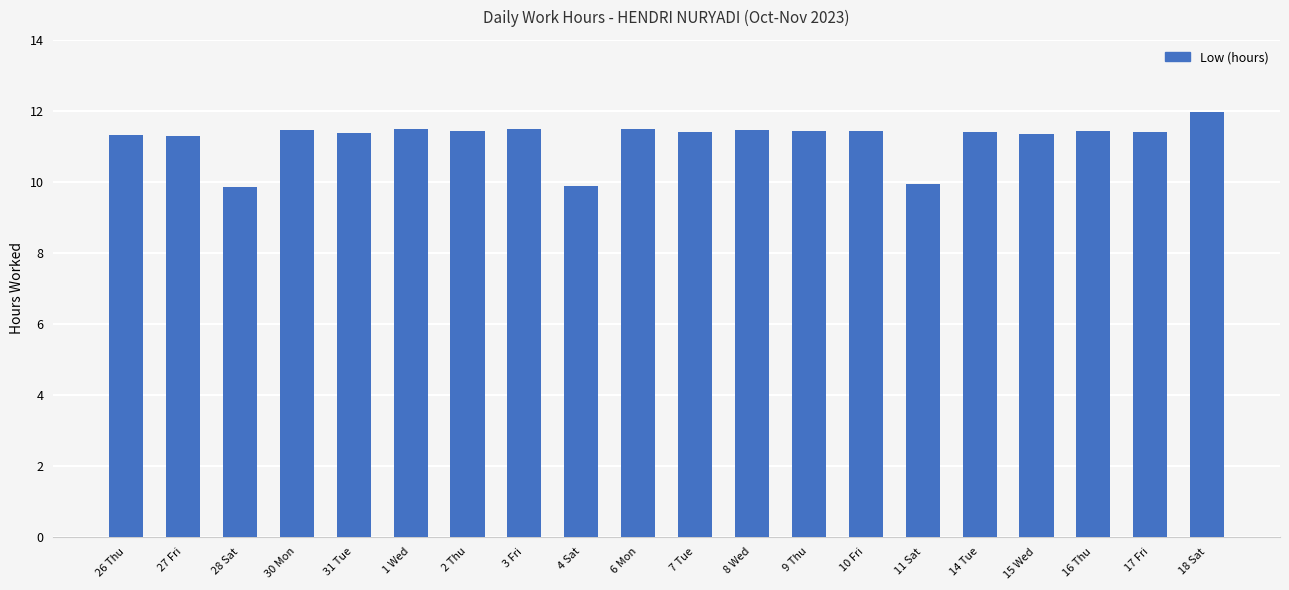

What is the maximum value shown in the chart?

12.0